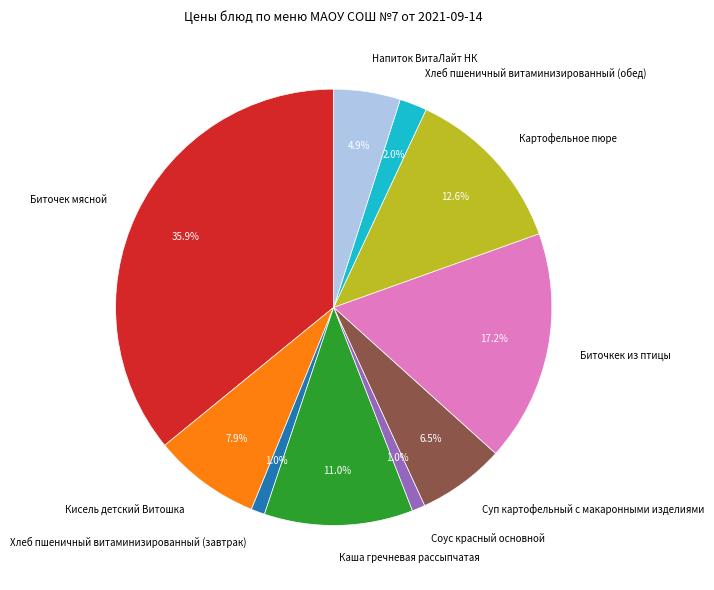

Is it true that Биточкек из птицы is 17% of the pie?

True